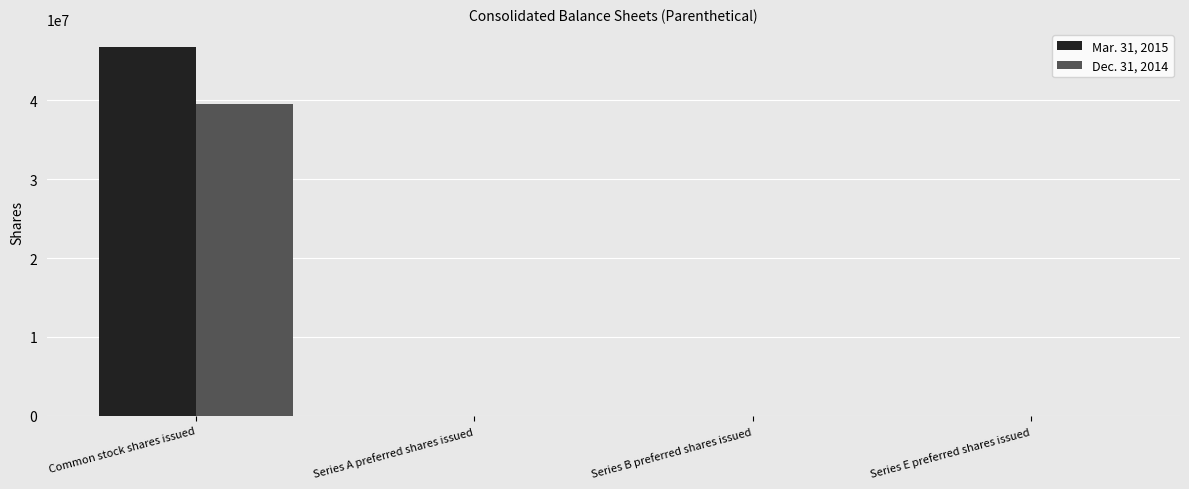

At which category is the sum across all series the highest?

Common stock shares issued